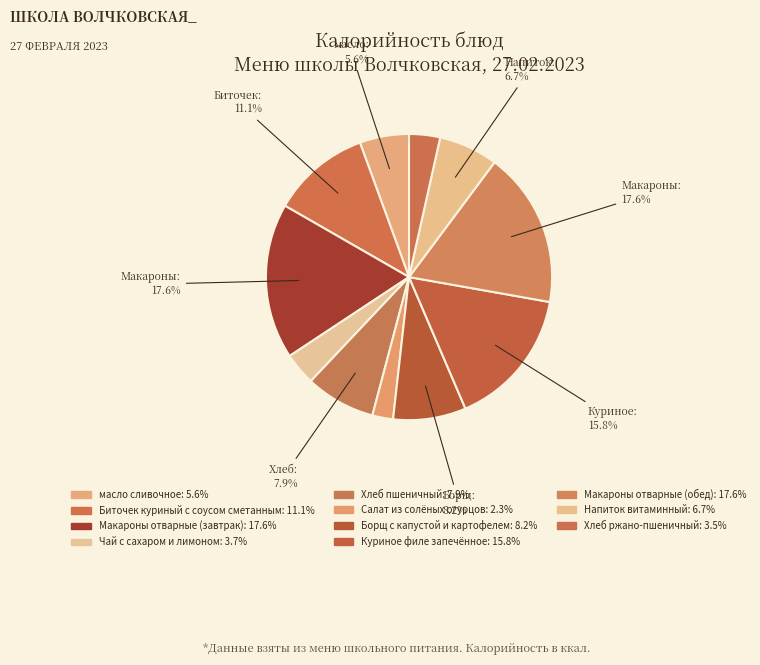

Count the number of slices in the pie.

11